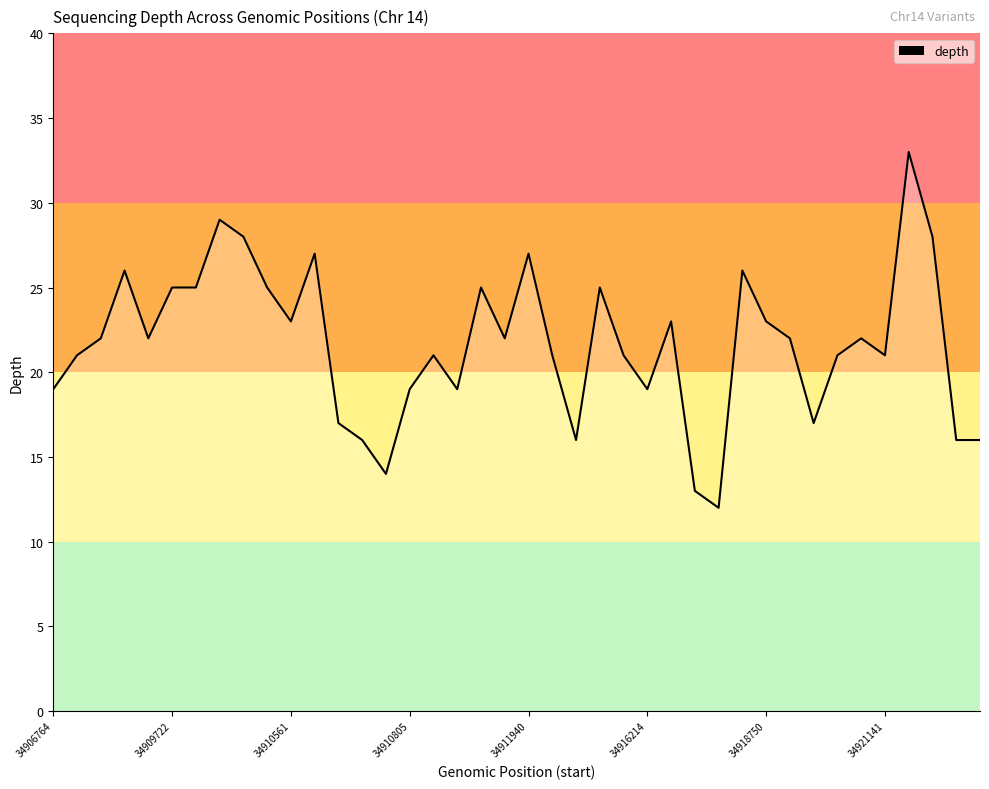

Reading left to right, what are all the values shown in this chart?

19	21	22	26	22	25	25	29	28	25	23	27	17	16	14	19	21	19	25	22	27	21	16	25	21	19	23	13	12	26	23	22	17	21	22	21	33	28	16	16